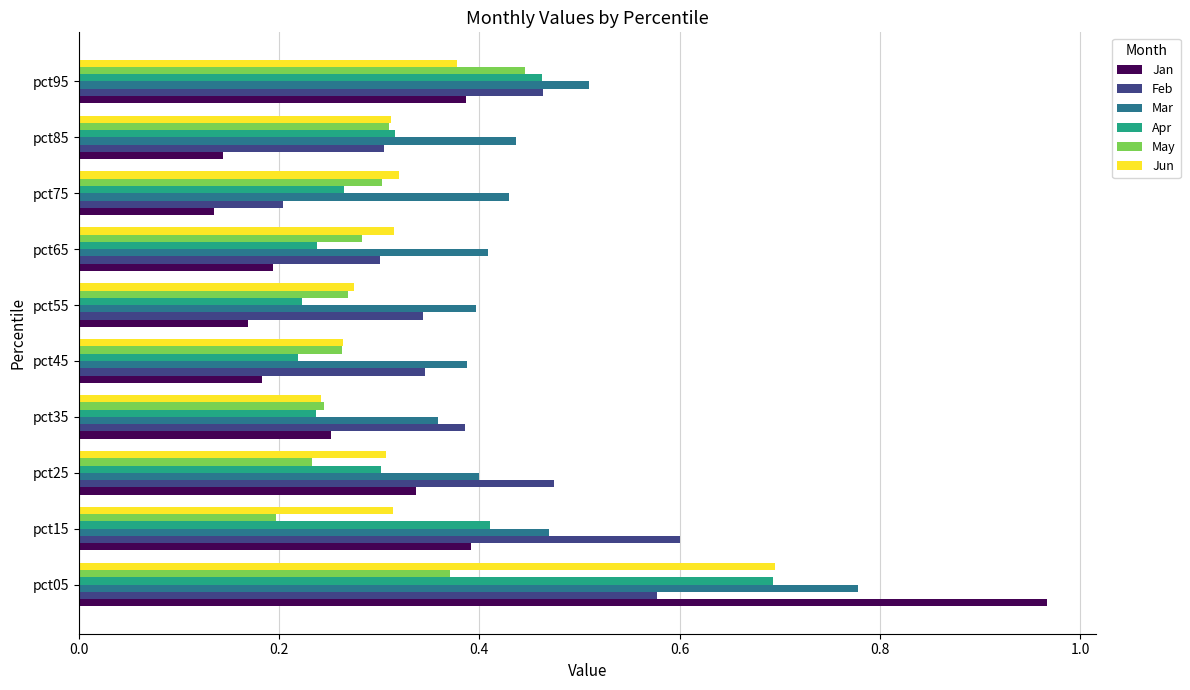

The value of Jan at pct15 is 0.1. True or false?

False